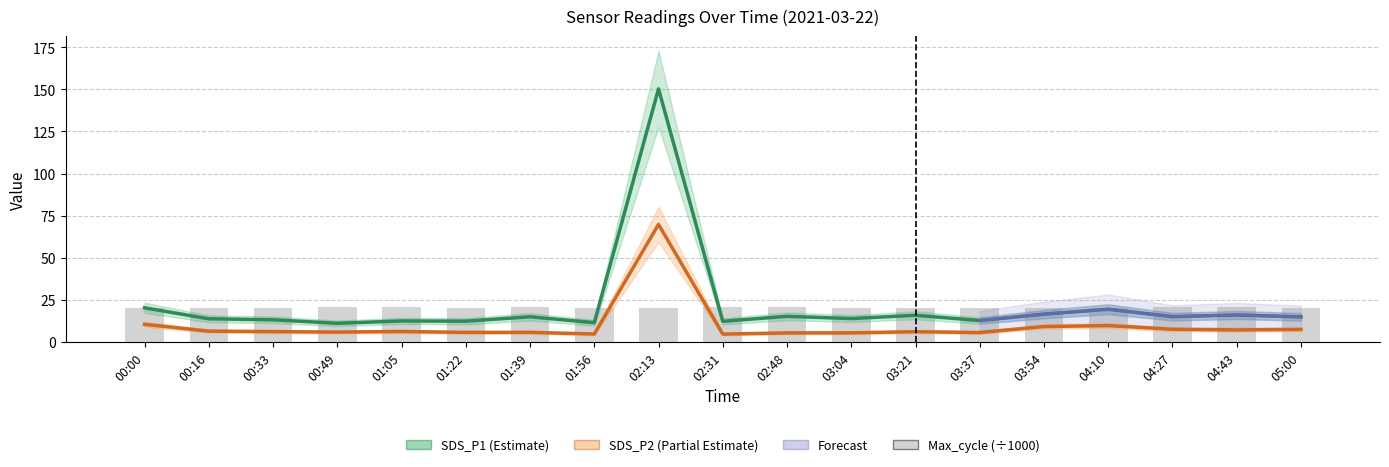

What is the total value across all series at 00:49?

37.4